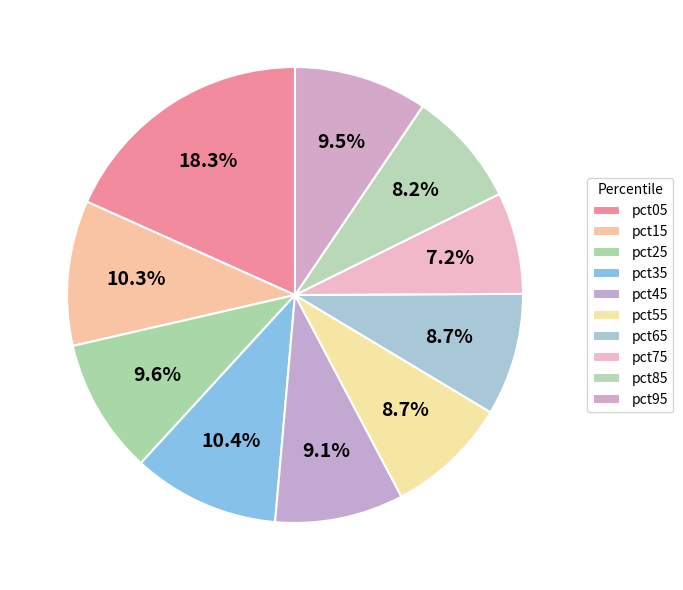

Which slice is the largest?

pct05